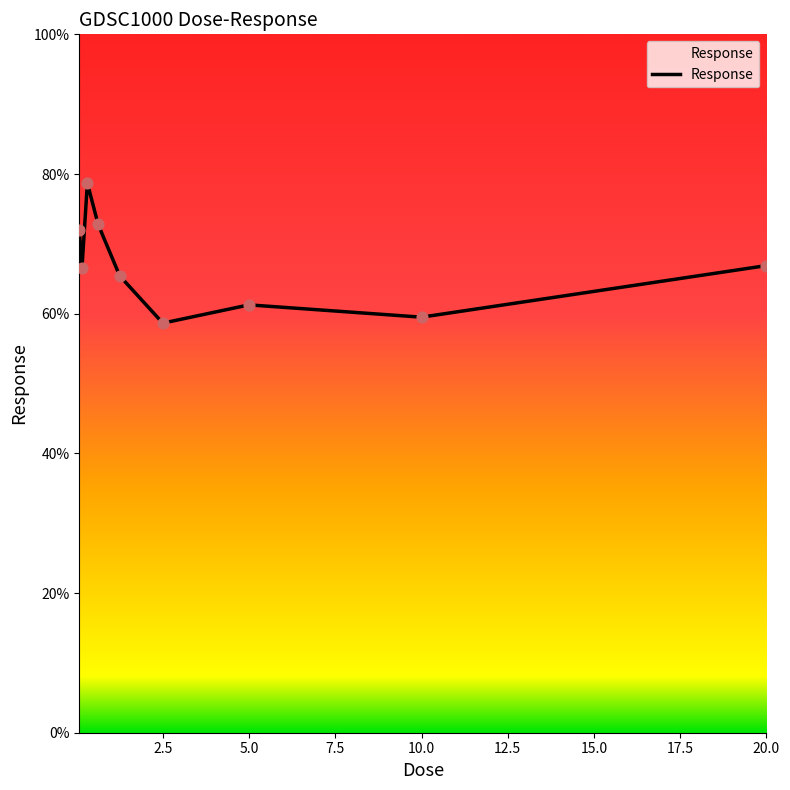

What is the smallest value displayed?

58.6